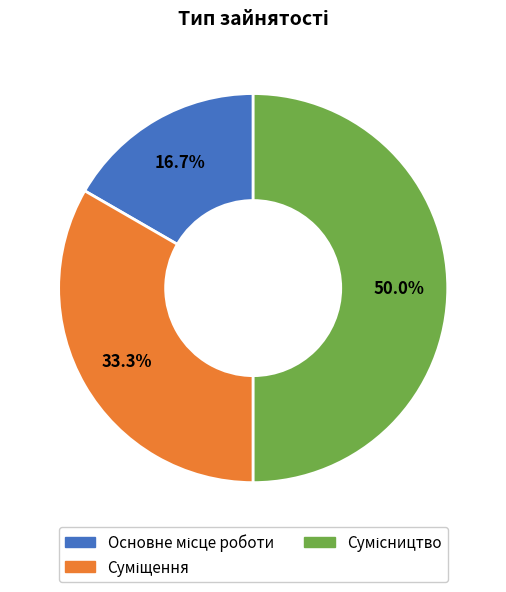

Count the number of slices in the pie.

3